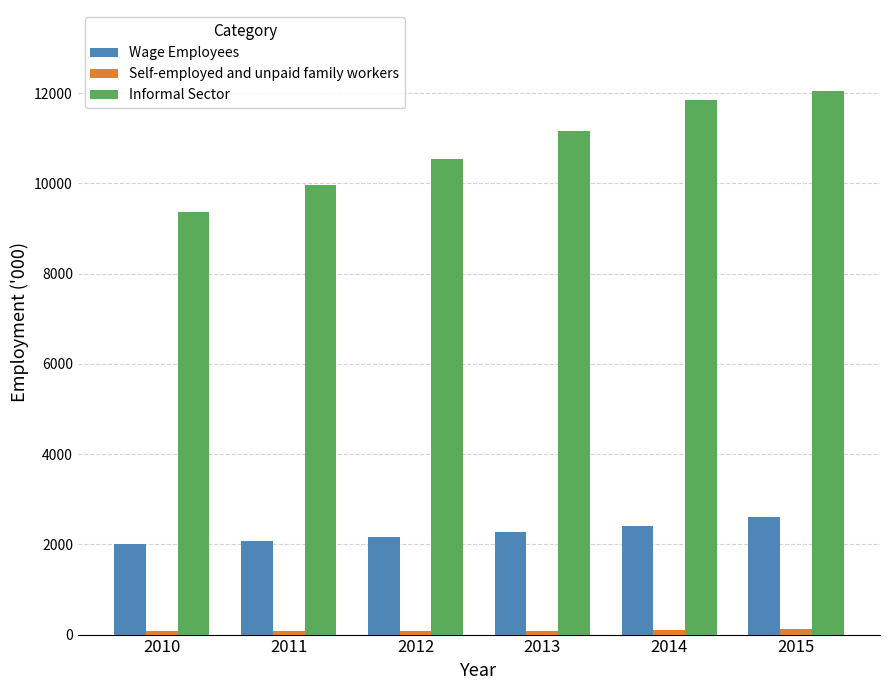

How many groups of bars are there?

6